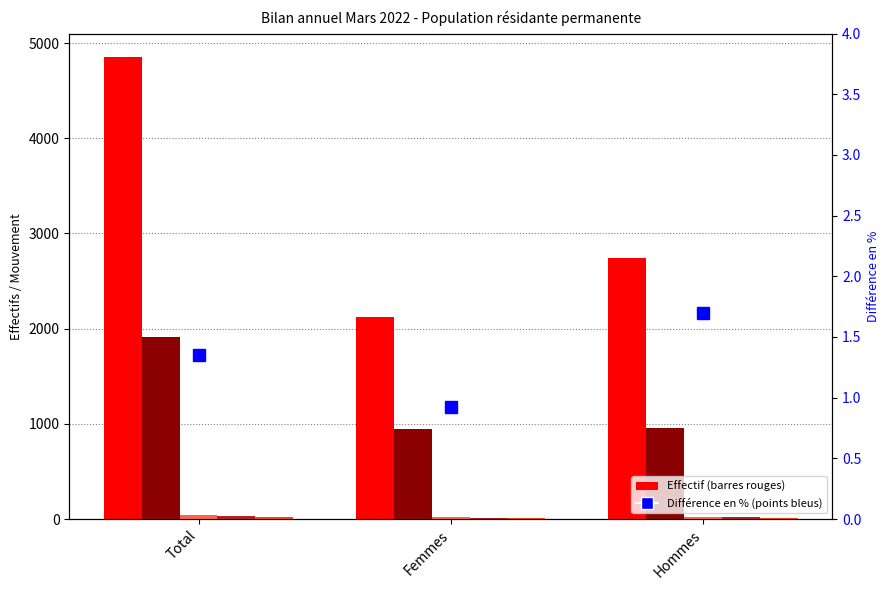

Which has a higher value, Total or Hommes?

Total